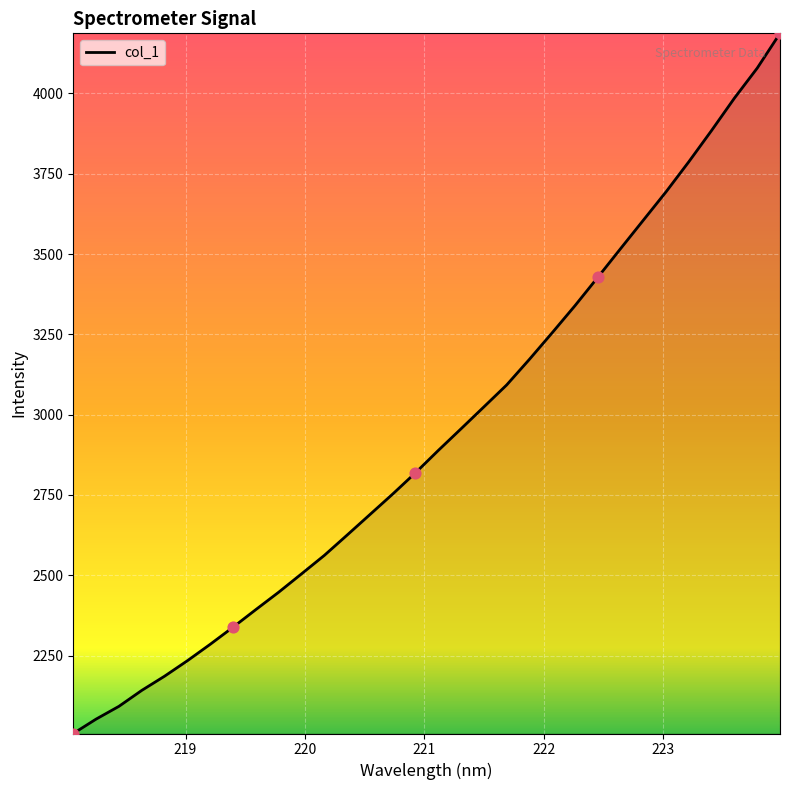

What is the smallest value displayed?

2007.6